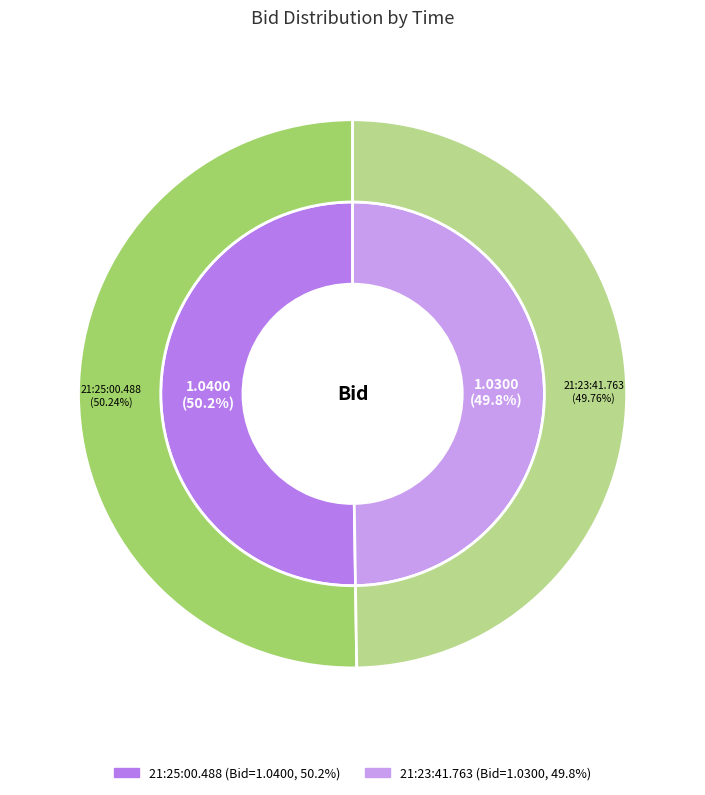

Does any single category account for the majority?

Yes